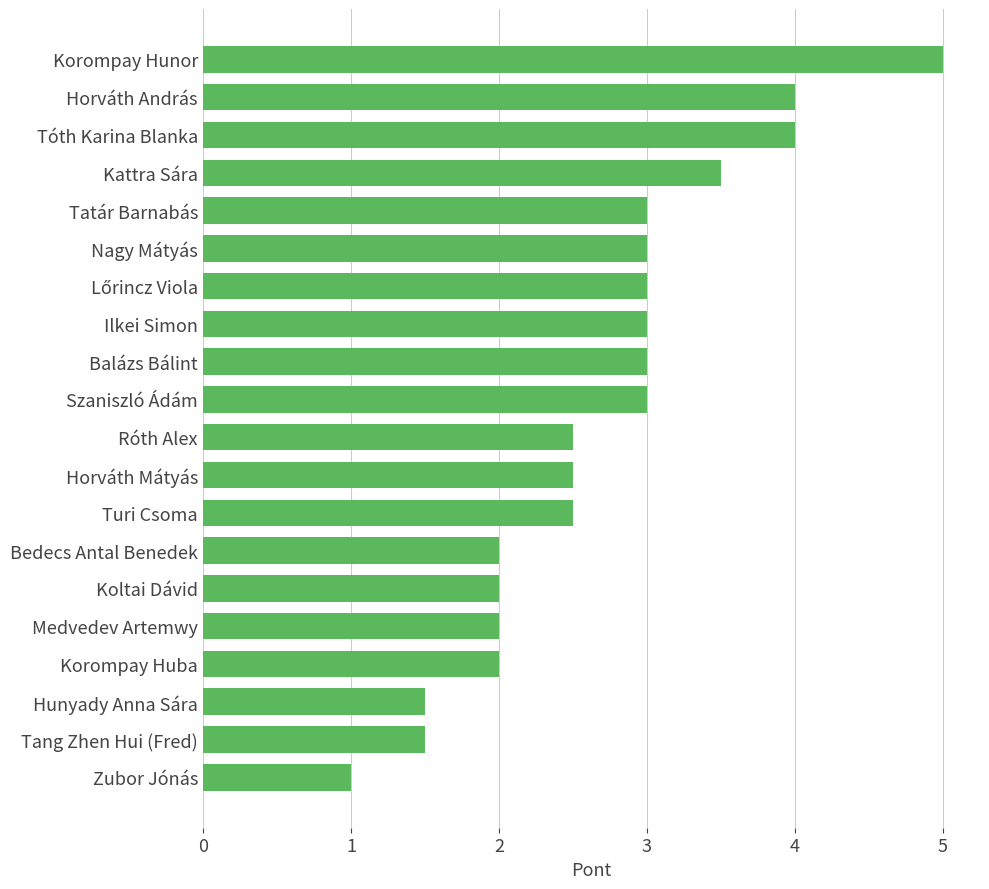

Reading bottom to top, extract all data points from this chart.

1.0	1.5	1.5	2.0	2.0	2.0	2.0	2.5	2.5	2.5	3.0	3.0	3.0	3.0	3.0	3.0	3.5	4.0	4.0	5.0